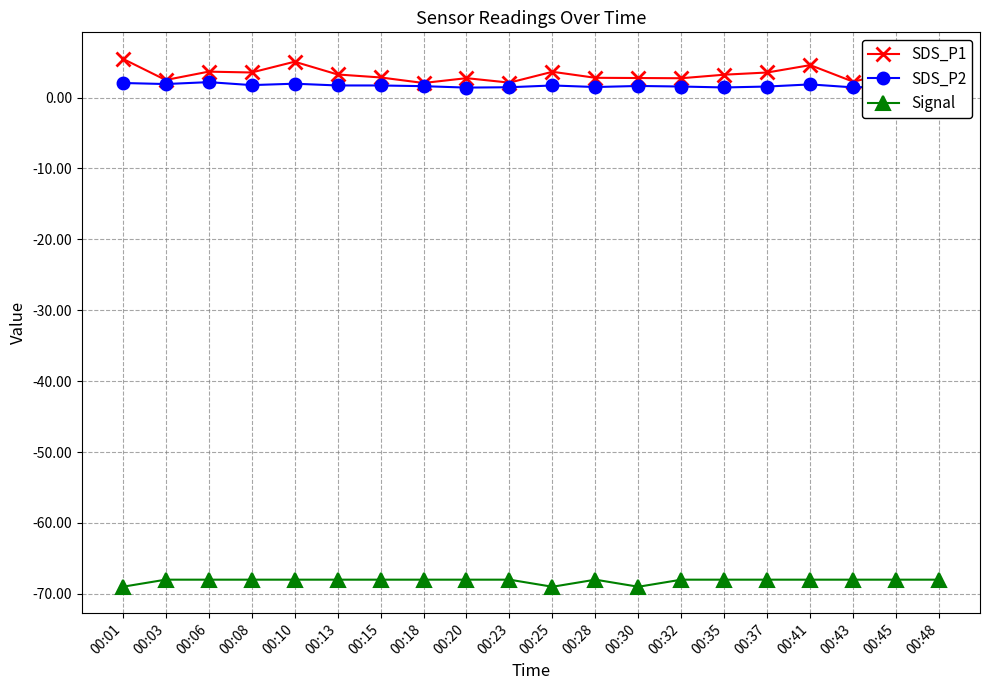

Which series has the largest total across all categories?

SDS_P1